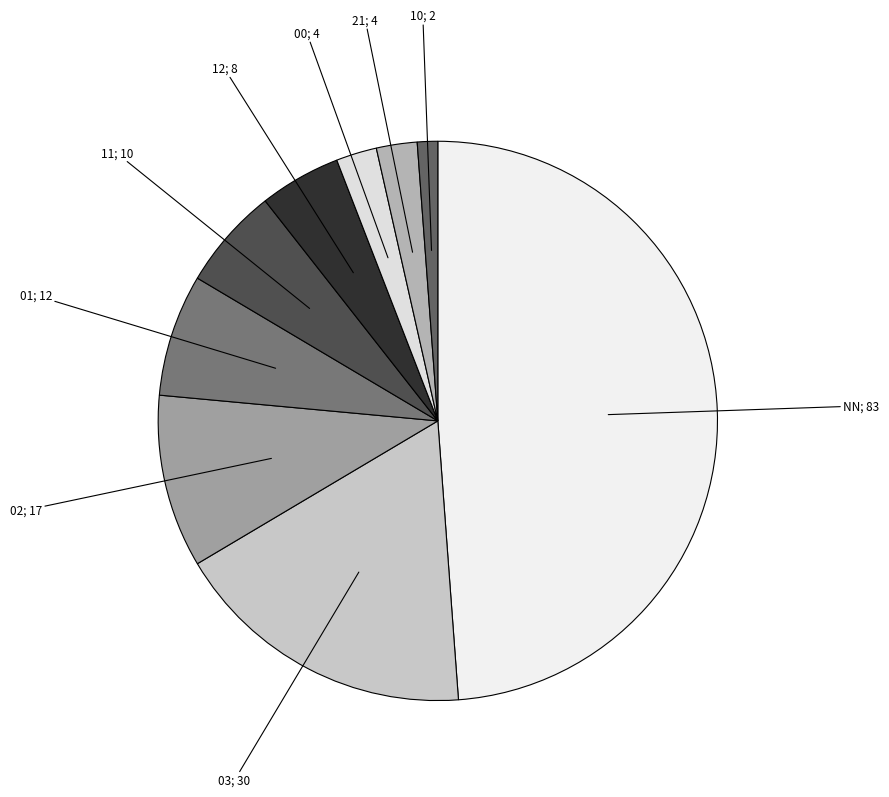

Which has a higher value, 01; 12 or 00; 4?

01; 12